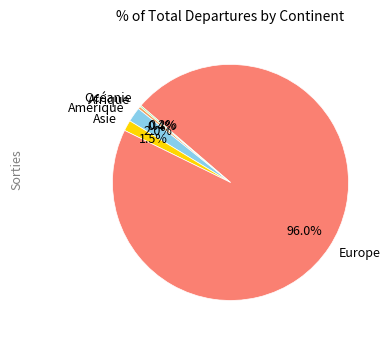

Combined, what portion of the pie is Asie and Amérique?

3.5%